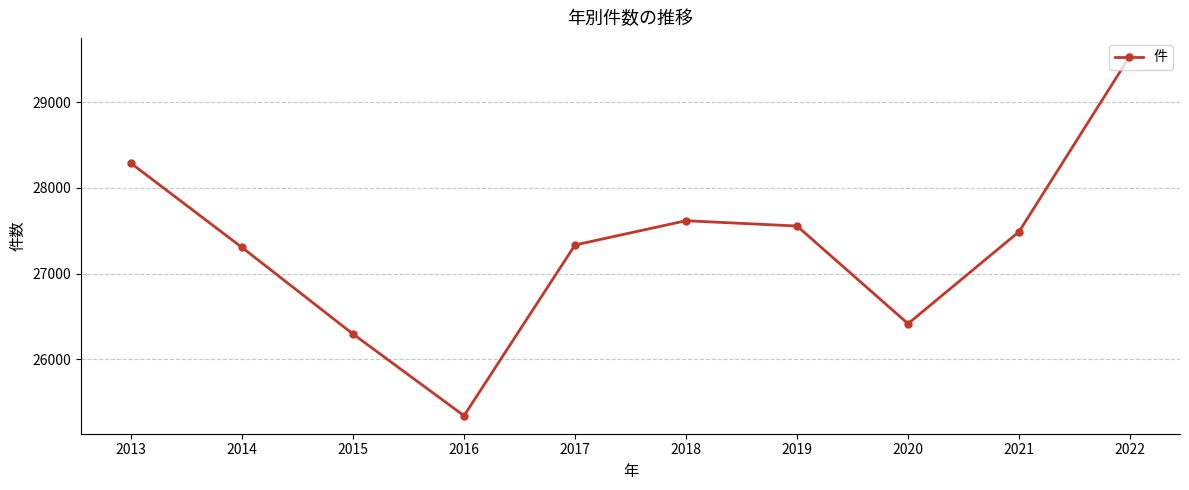

Reading left to right, list all the values displayed in this chart.

28288	27306	26297	25344	27335	27618	27556	26417	27490	29540